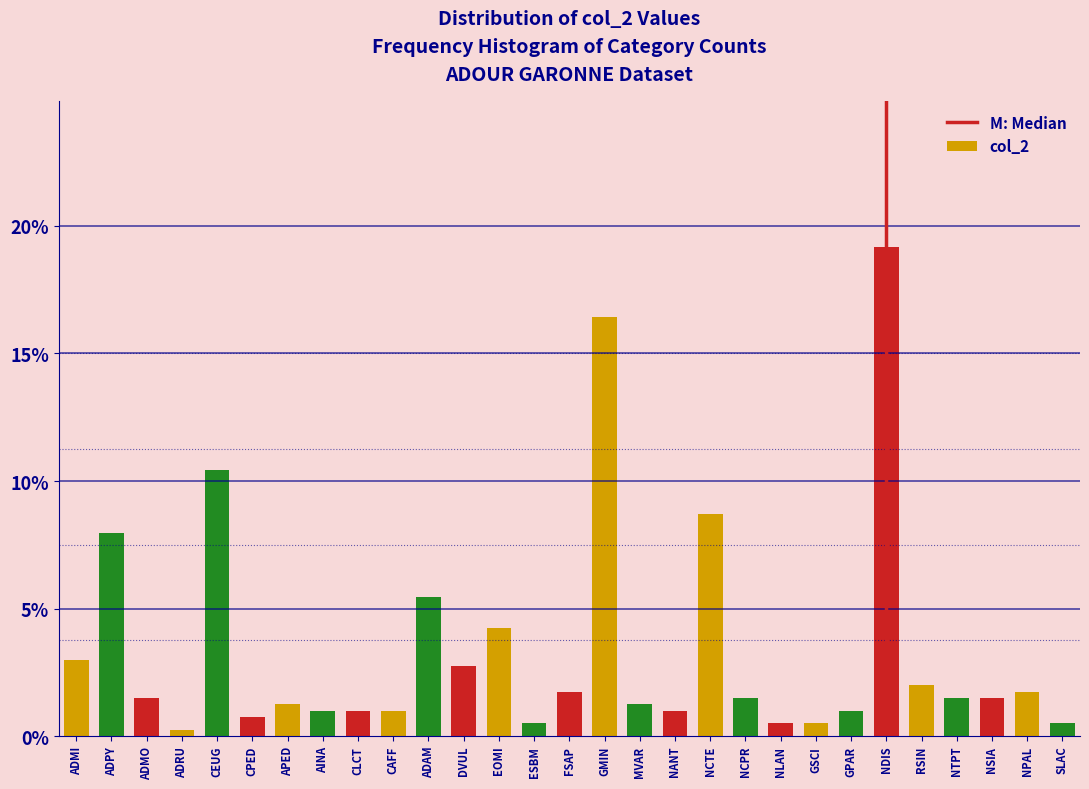

Reading right to left, what are all the values shown in this chart?

0.5	1.7	1.5	1.5	2.0	19.2	1.0	0.5	0.5	1.5	8.7	1.0	1.2	16.4	1.7	0.5	4.2	2.7	5.5	1.0	1.0	1.0	1.2	0.7	10.4	0.2	1.5	8.0	3.0